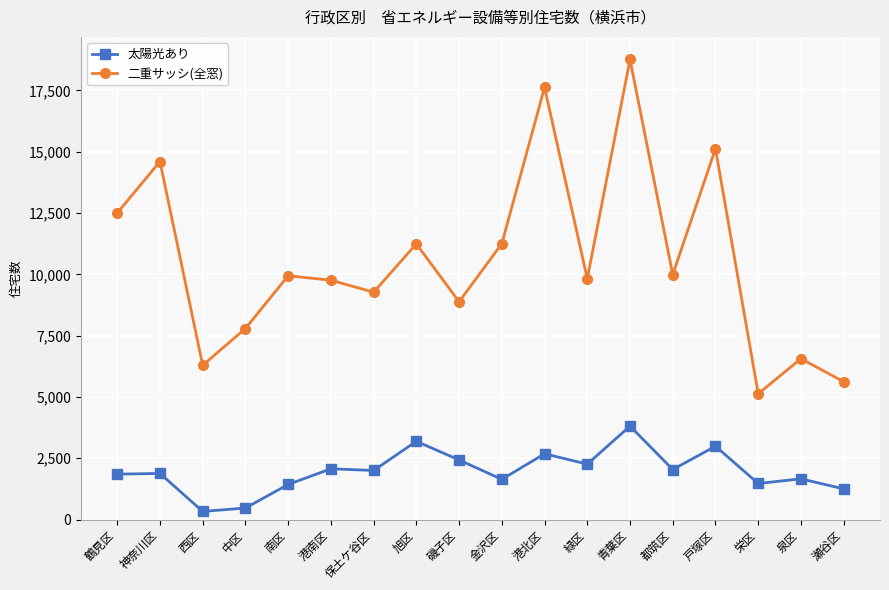

How many categories are shown in the chart?

18